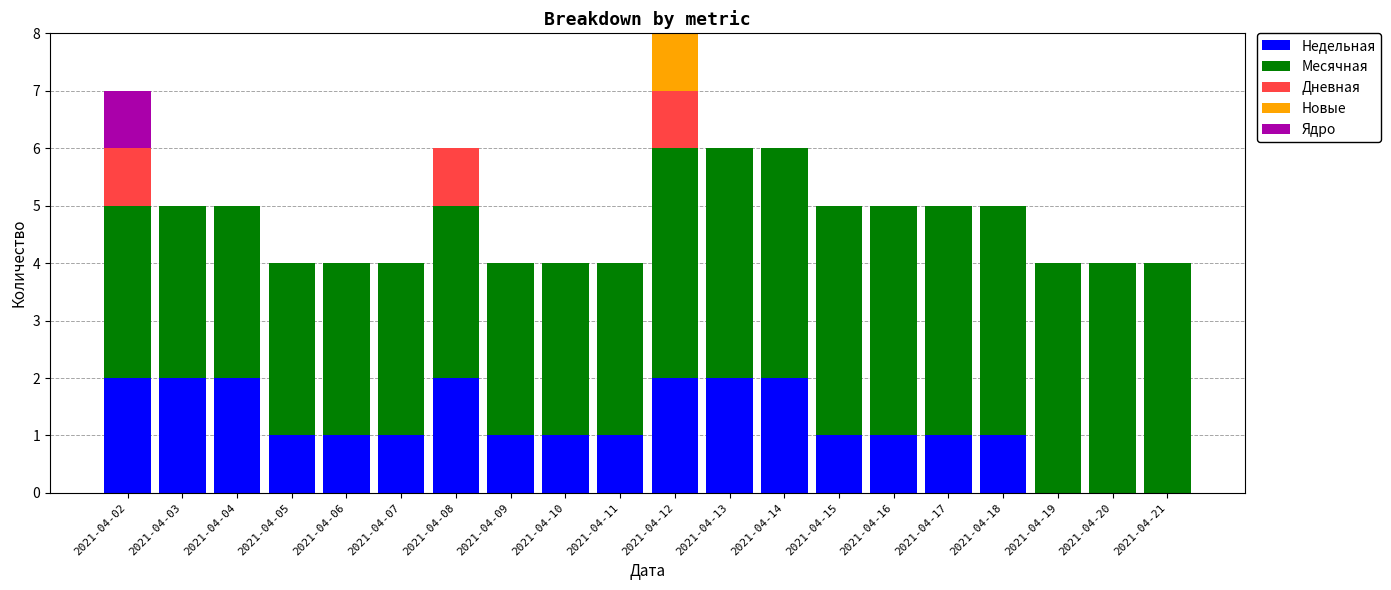

What is the total value across all series at 2021-04-02?

7